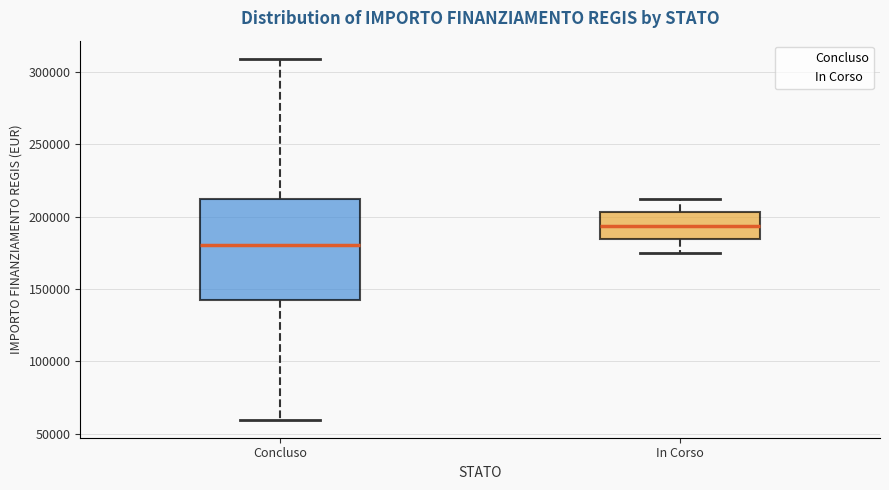

Which box has the highest median line?

In Corso